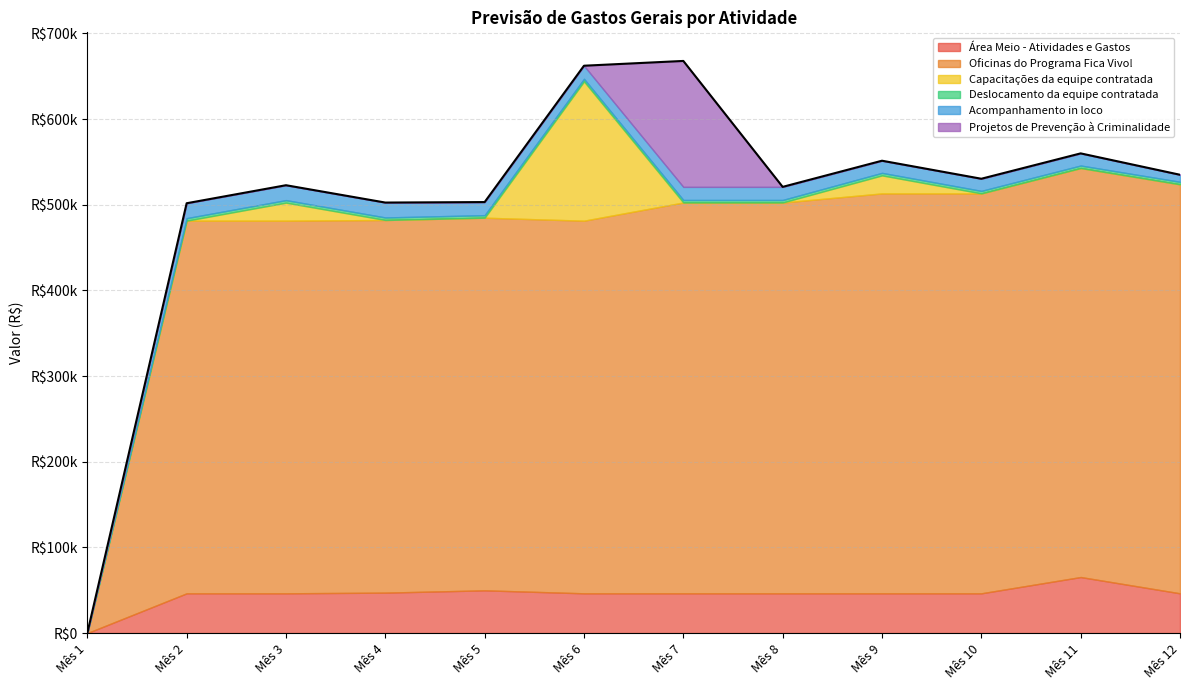

What is the difference between the Área Meio - Atividades e Gastos values at Mês 6 and Mês 4?

800.0